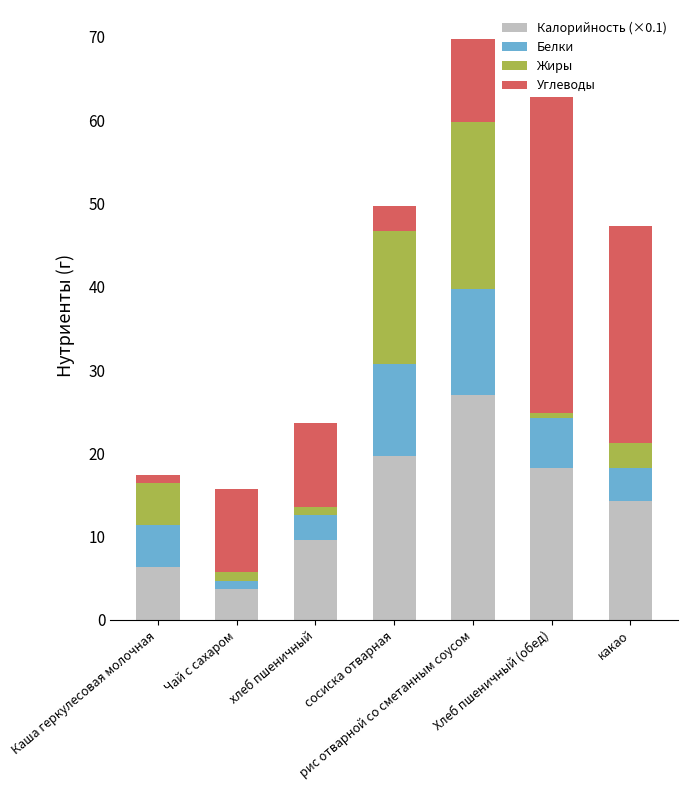

What is the sum of all Калорийность (×0.1) values?

98.8